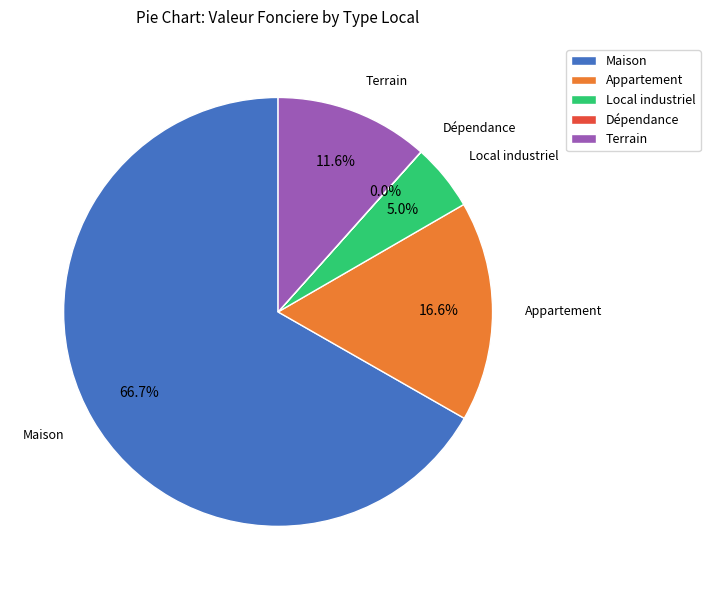

Which has a higher value, Maison or Local industriel?

Maison